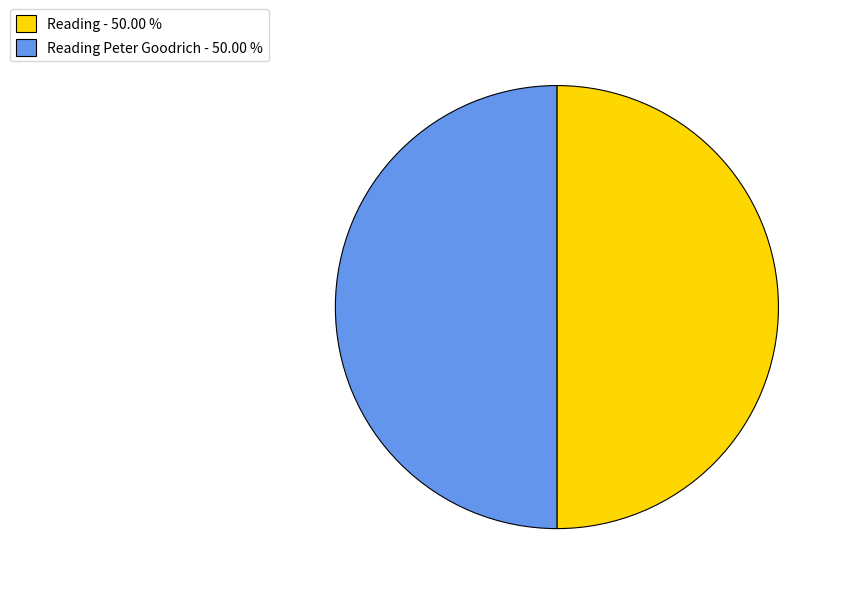

Do Reading - 50.00 % and Reading Peter Goodrich - 50.00 % together represent more than half of the pie?

Yes